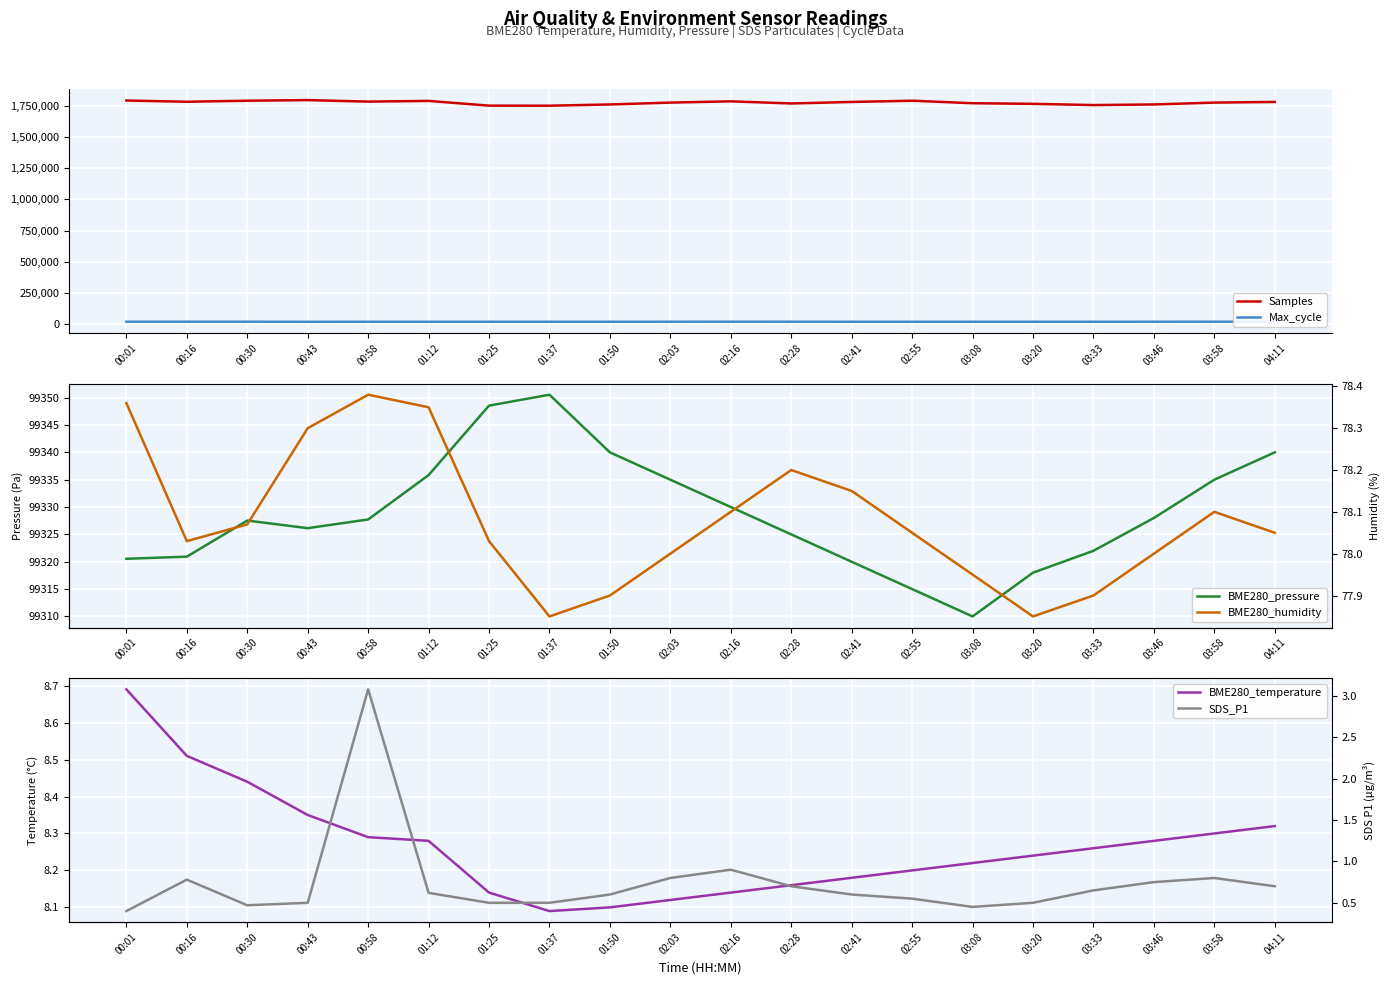

What is the difference between the maximum and minimum values in the BME280_pressure series?

40.5